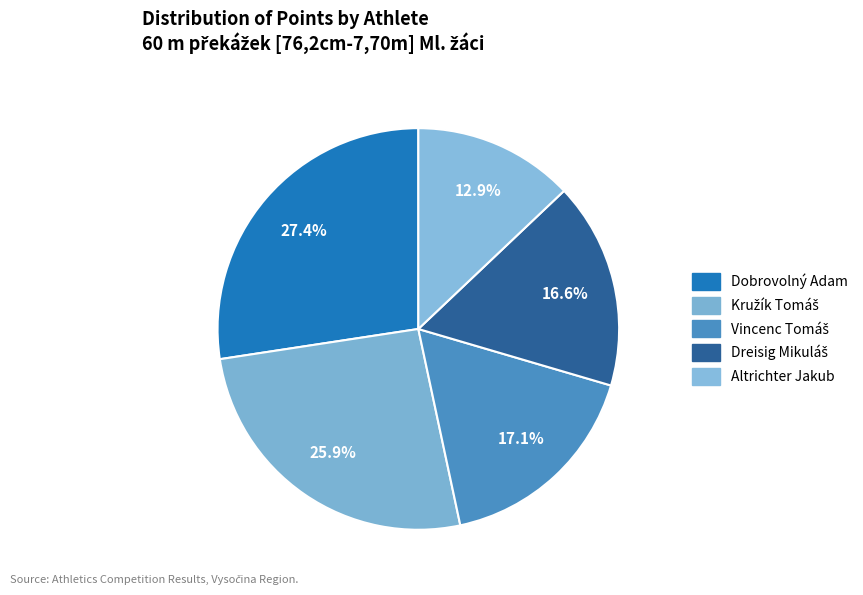

Count the number of slices in the pie.

5